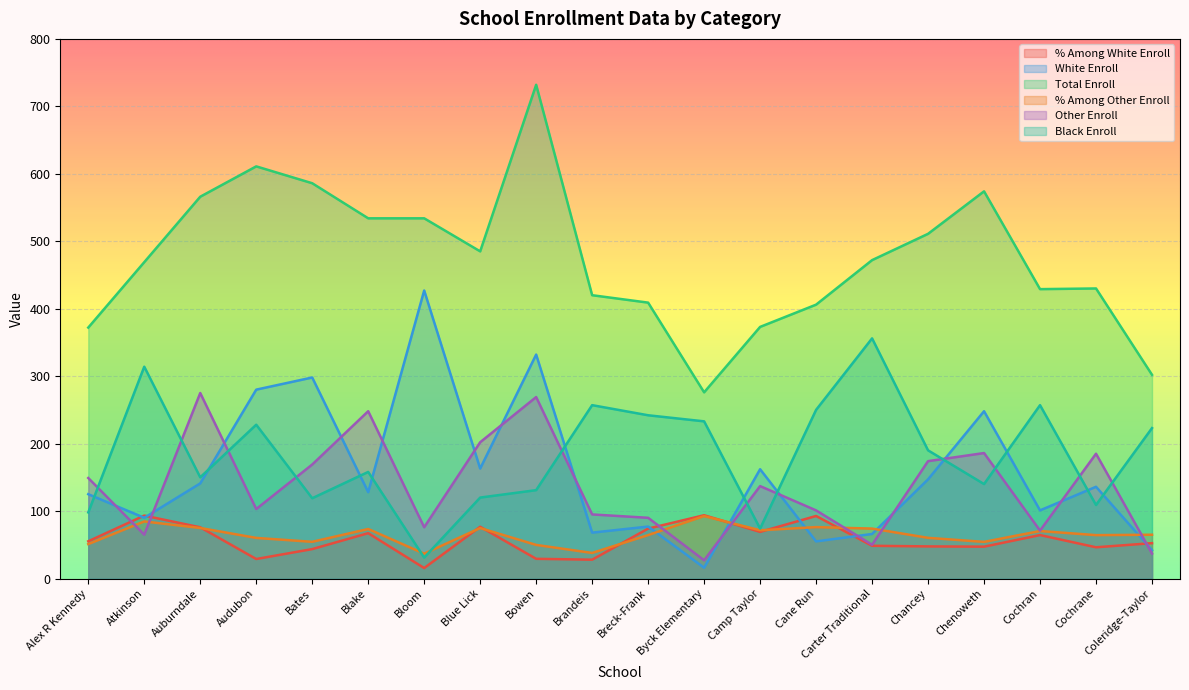

True or false: Black Enroll and Total Enroll cross at least once.

False